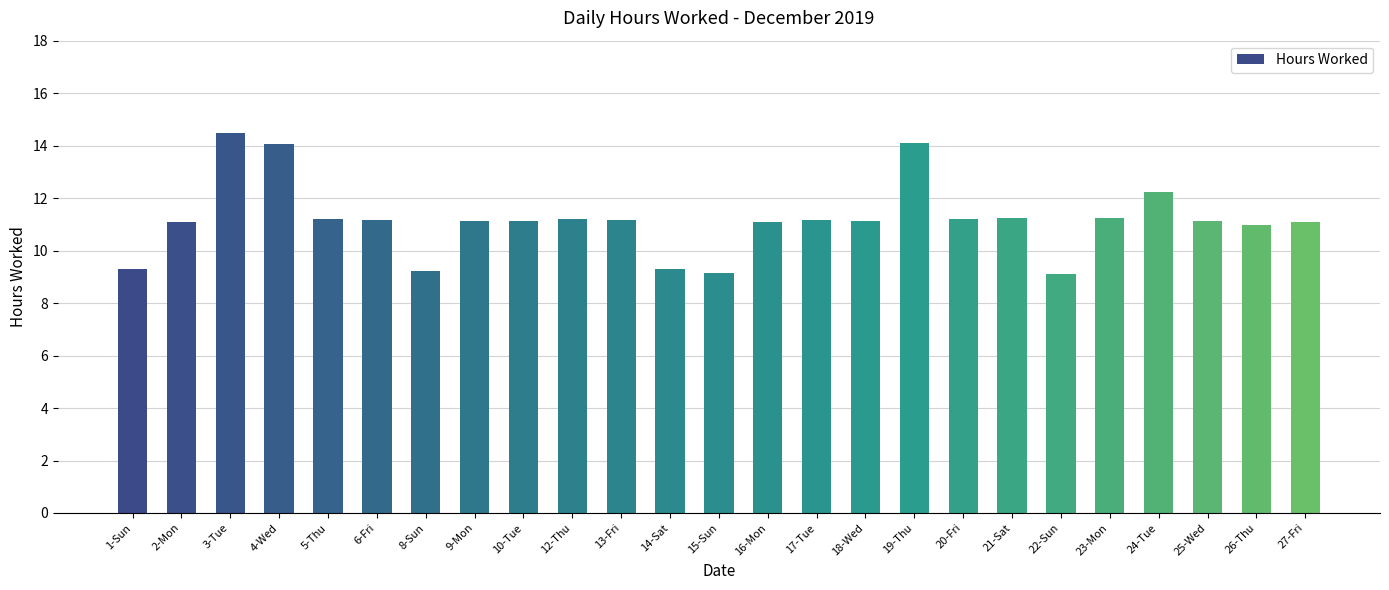

How many categories are shown in the chart?

25